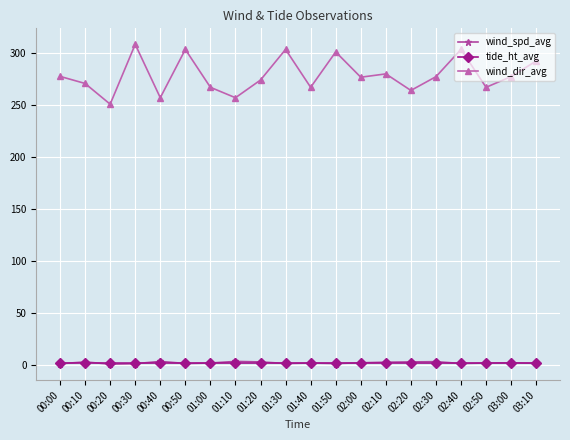

At which label does wind_dir_avg reach its peak?

00:30